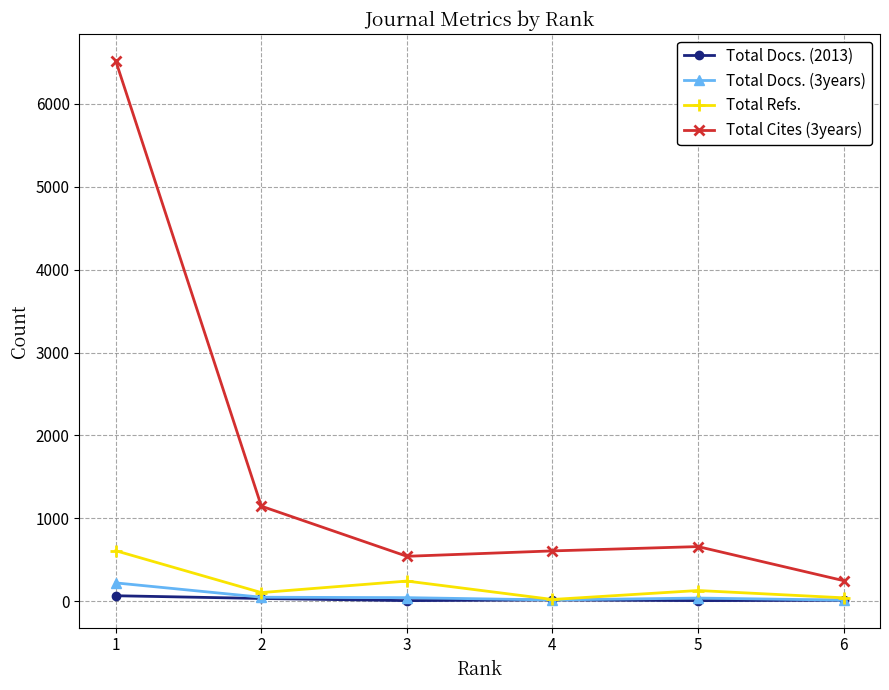

Which series has the largest range (max minus min)?

Total Cites (3years)